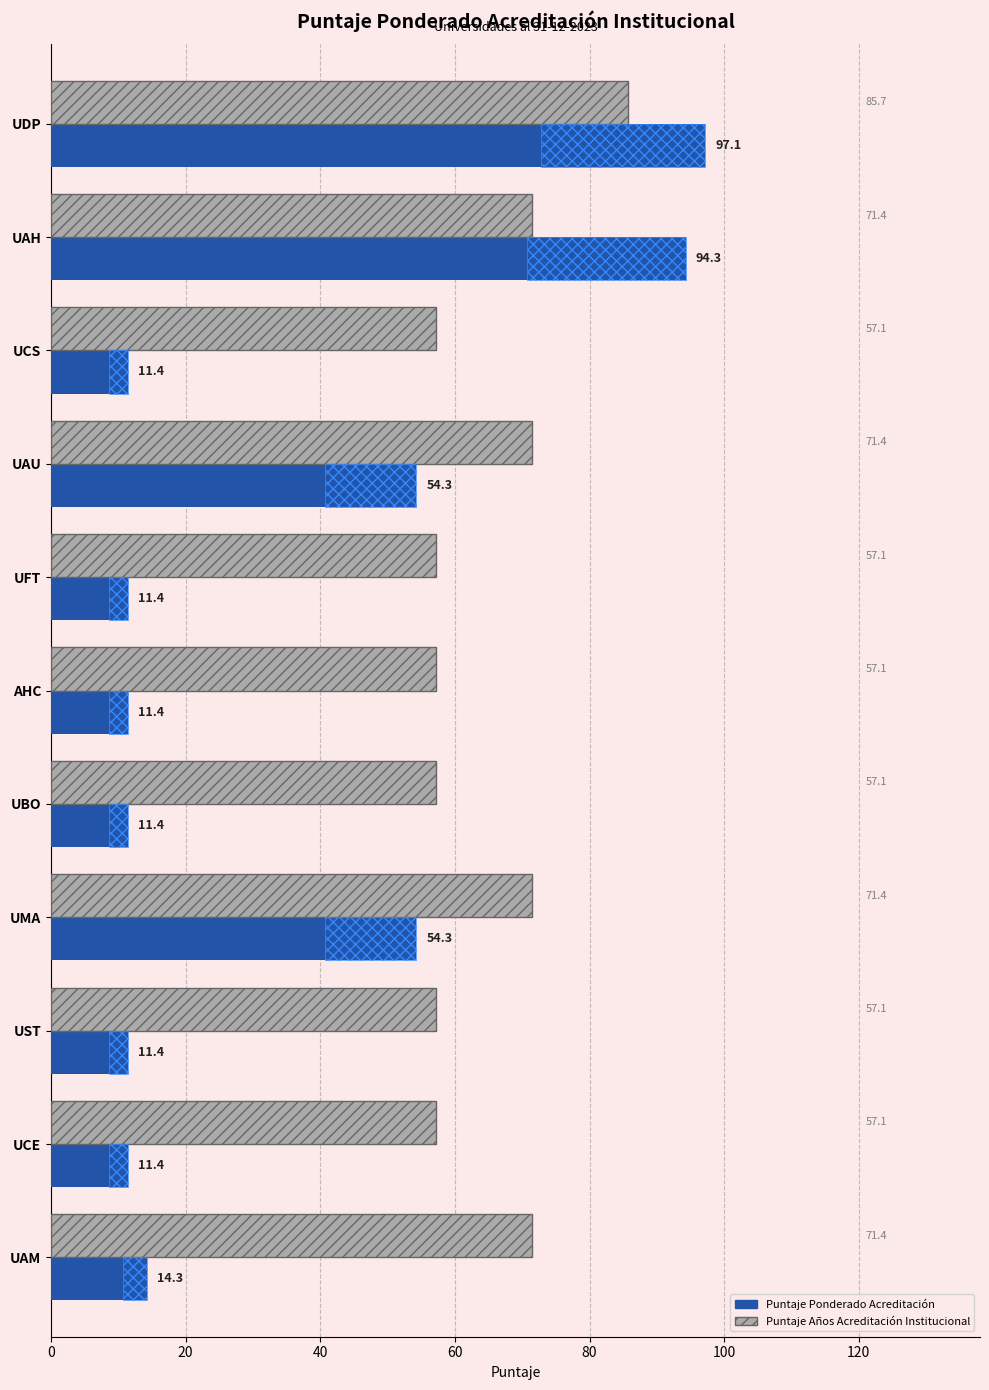

Which series changed the most between UDP and UAH?

Puntaje Años Acreditación Institucional